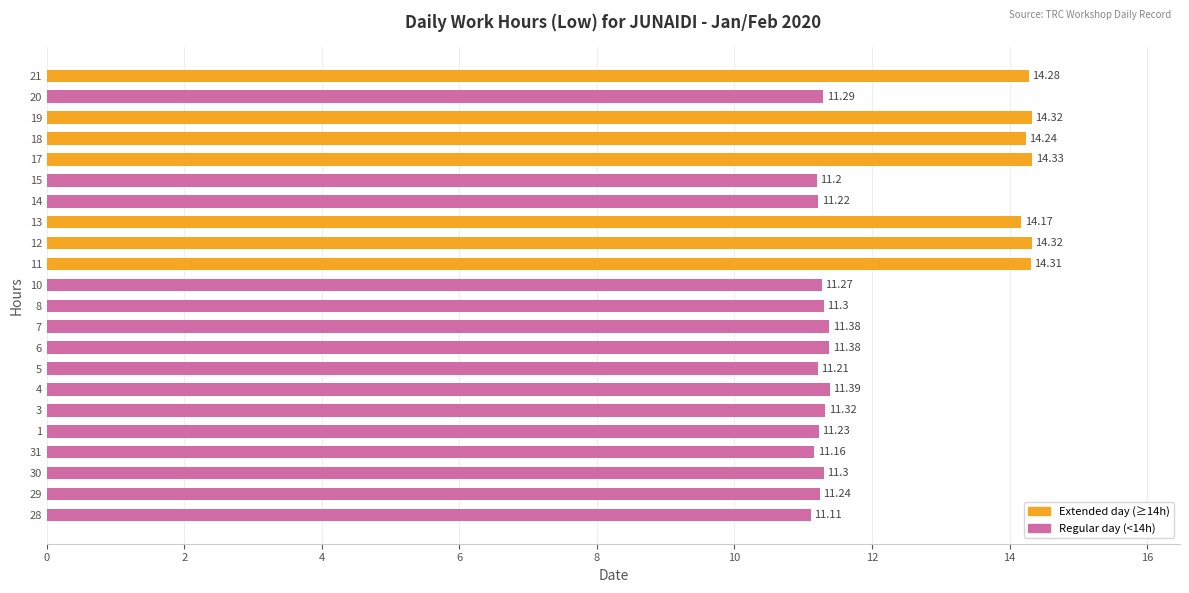

Which has a higher value, 19 or 29?

19